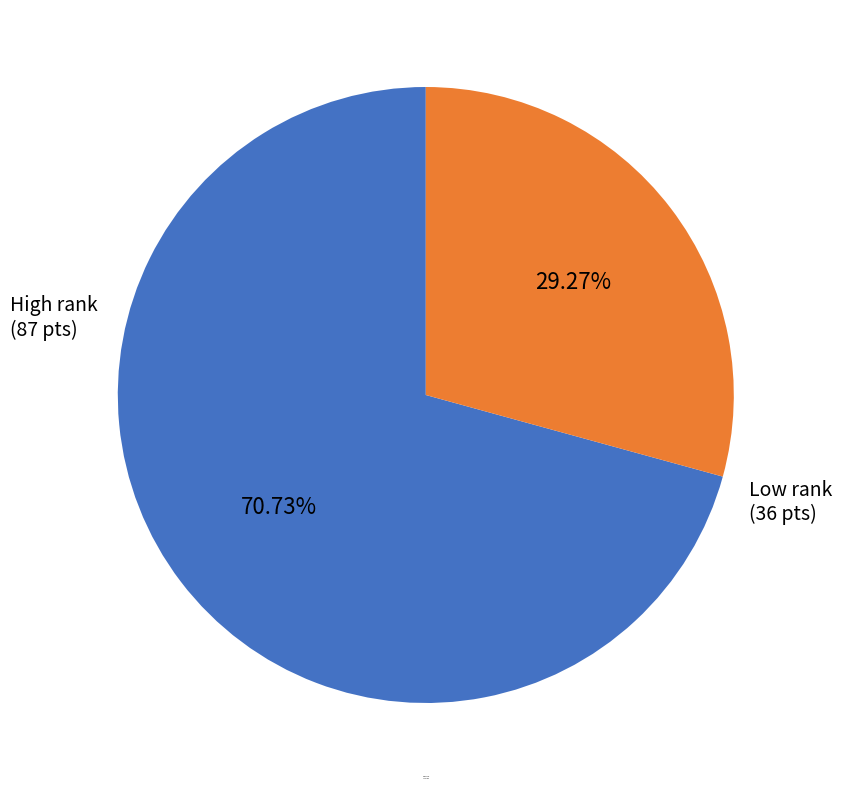

What is the smallest slice in the pie chart?

Low rank